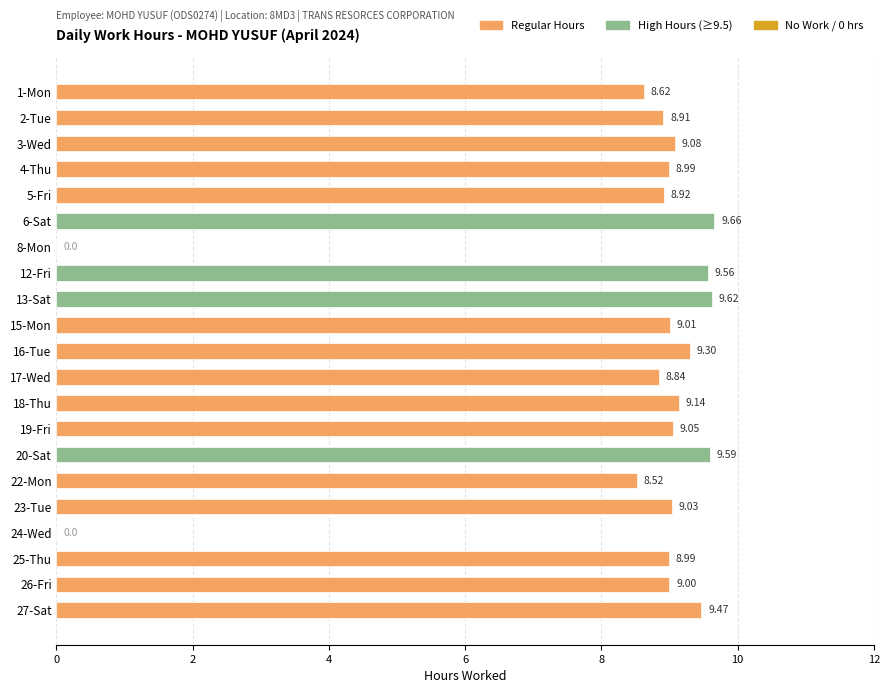

What is the sum of all values?

173.3